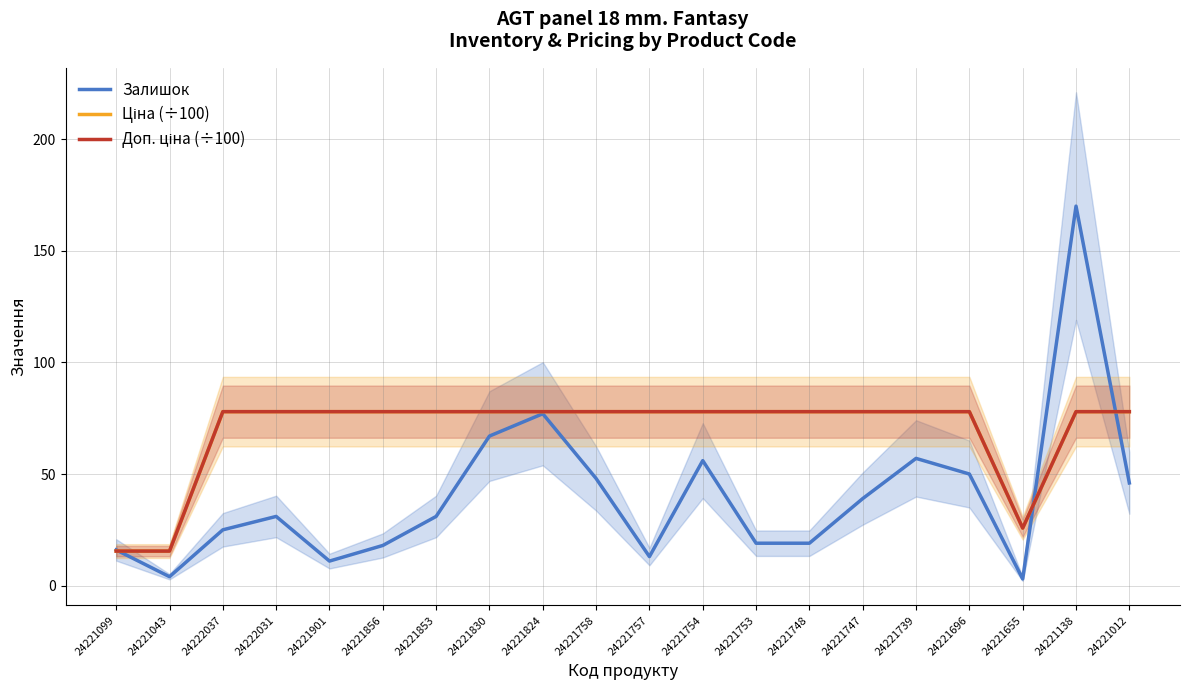

Read the Ціна (÷100) value at 24221747.

77.9